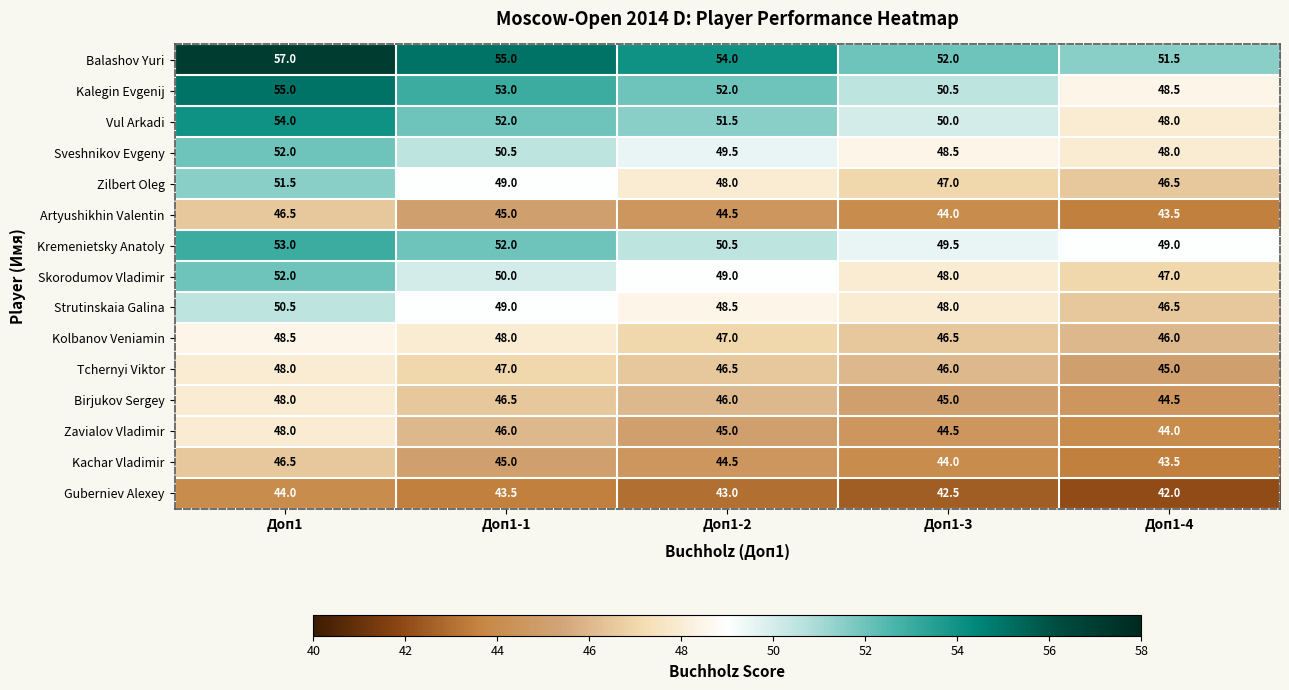

What is the spread (max minus min) of values at Доп1-4?

9.5